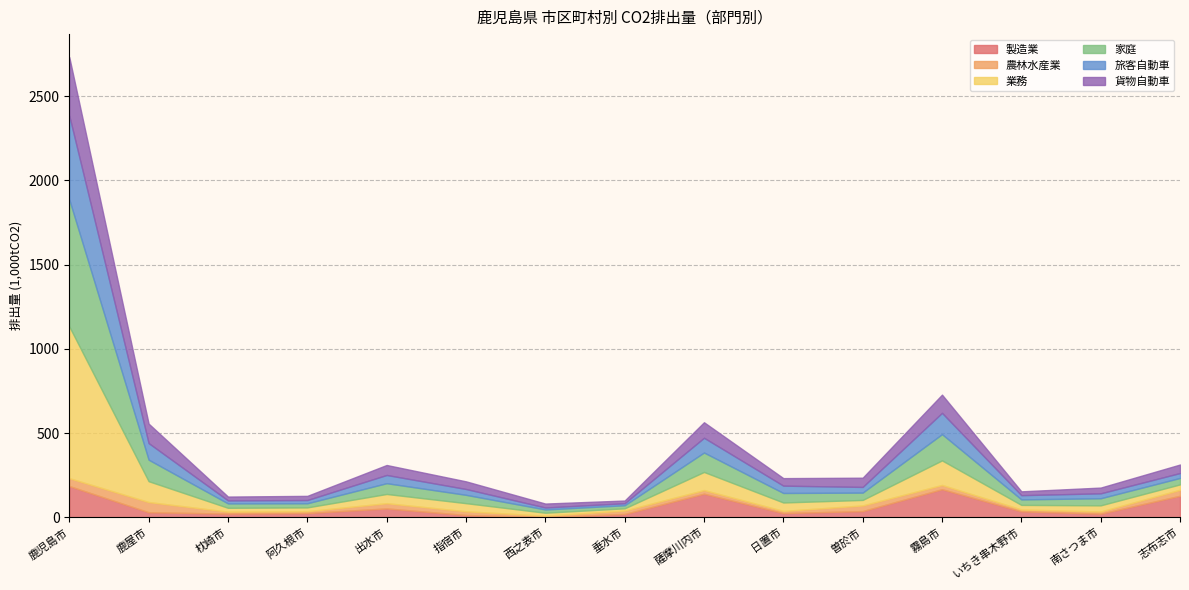

At how many categories does at least one series exceed 598?

1